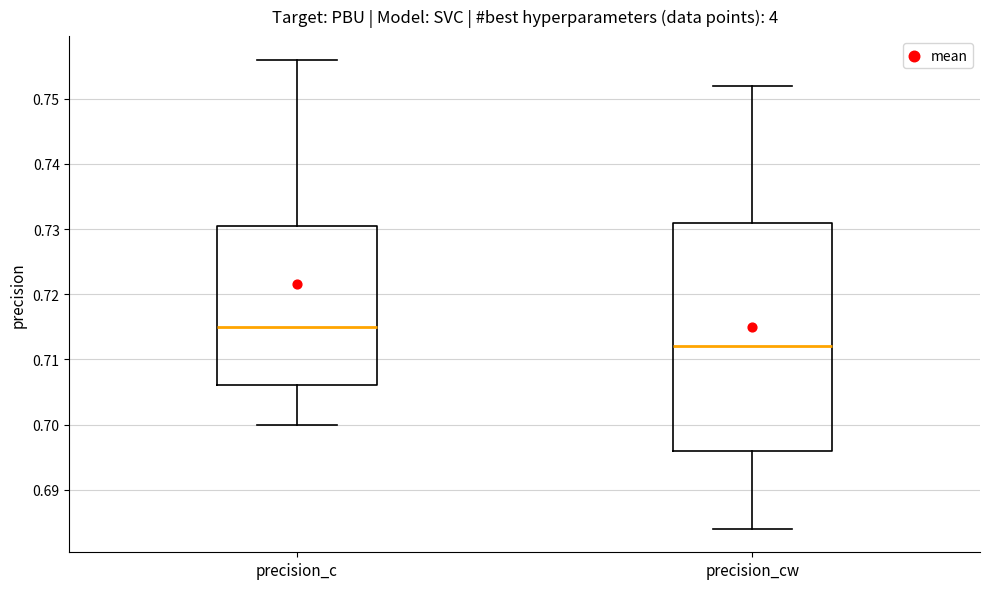

Reading left to right, transcribe this box plot: for each box, give where its median line is, the range the box spans, and where its two whiskers end, as read against the y-axis. The values are not printed on the chart, so give them approximately, as read against the axis.

precision_c: median 0.715, box 0.706 to 0.731, whiskers 0.700 to 0.756
precision_cw: median 0.712, box 0.696 to 0.731, whiskers 0.684 to 0.752